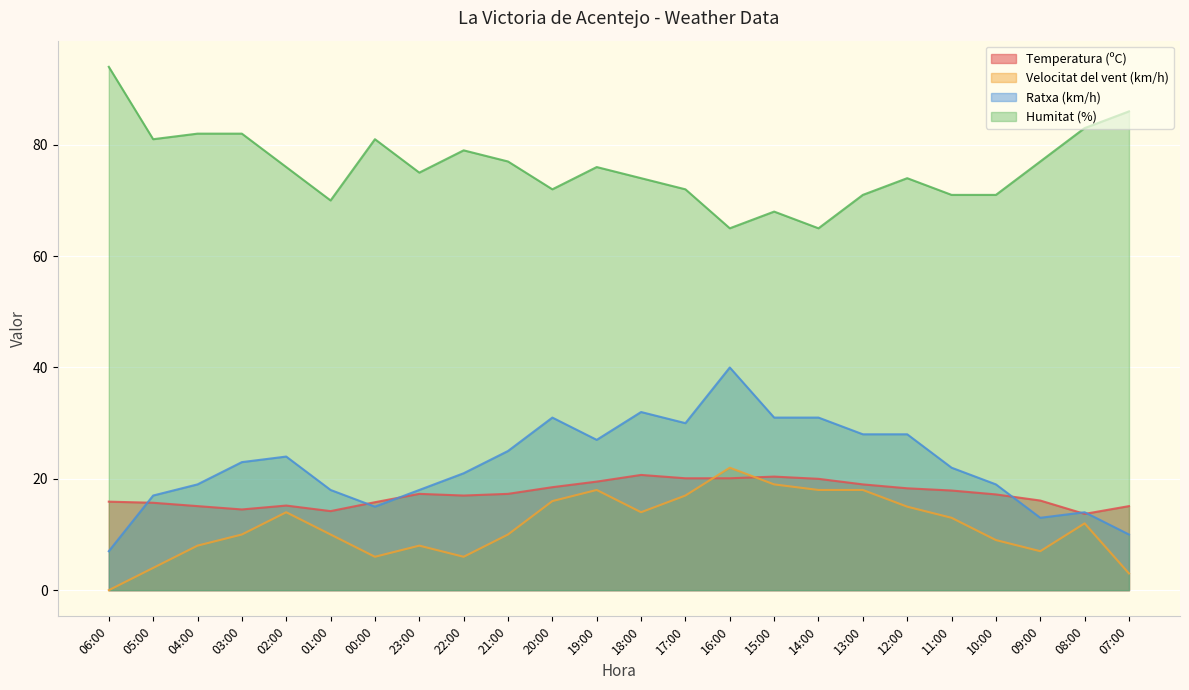

At how many categories does at least one series exceed 35?

24